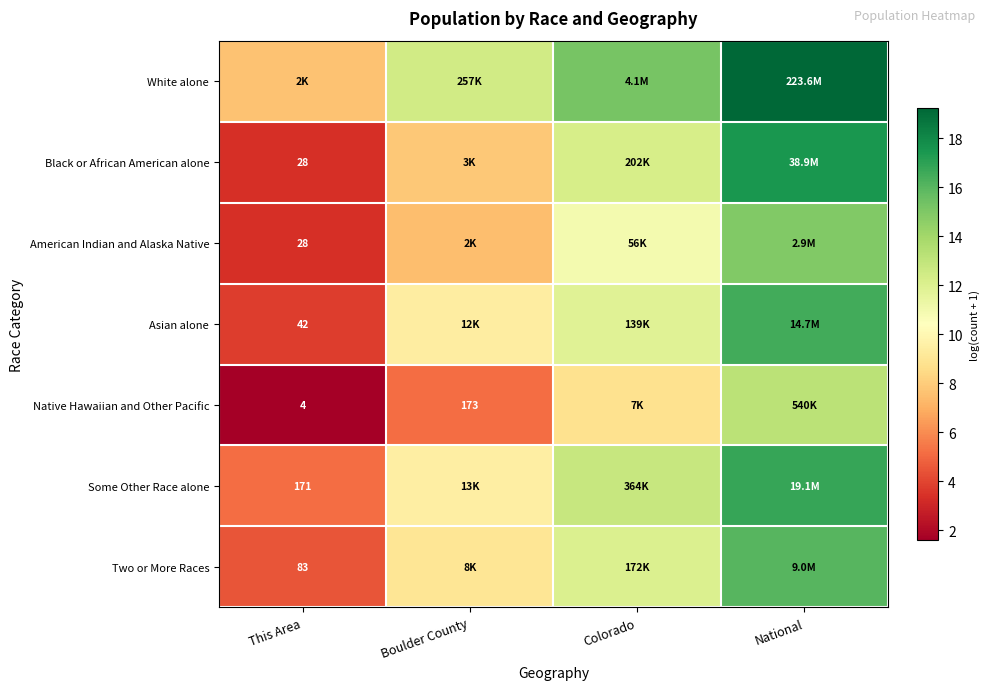

How many values in the White alone series exceed 15?

2